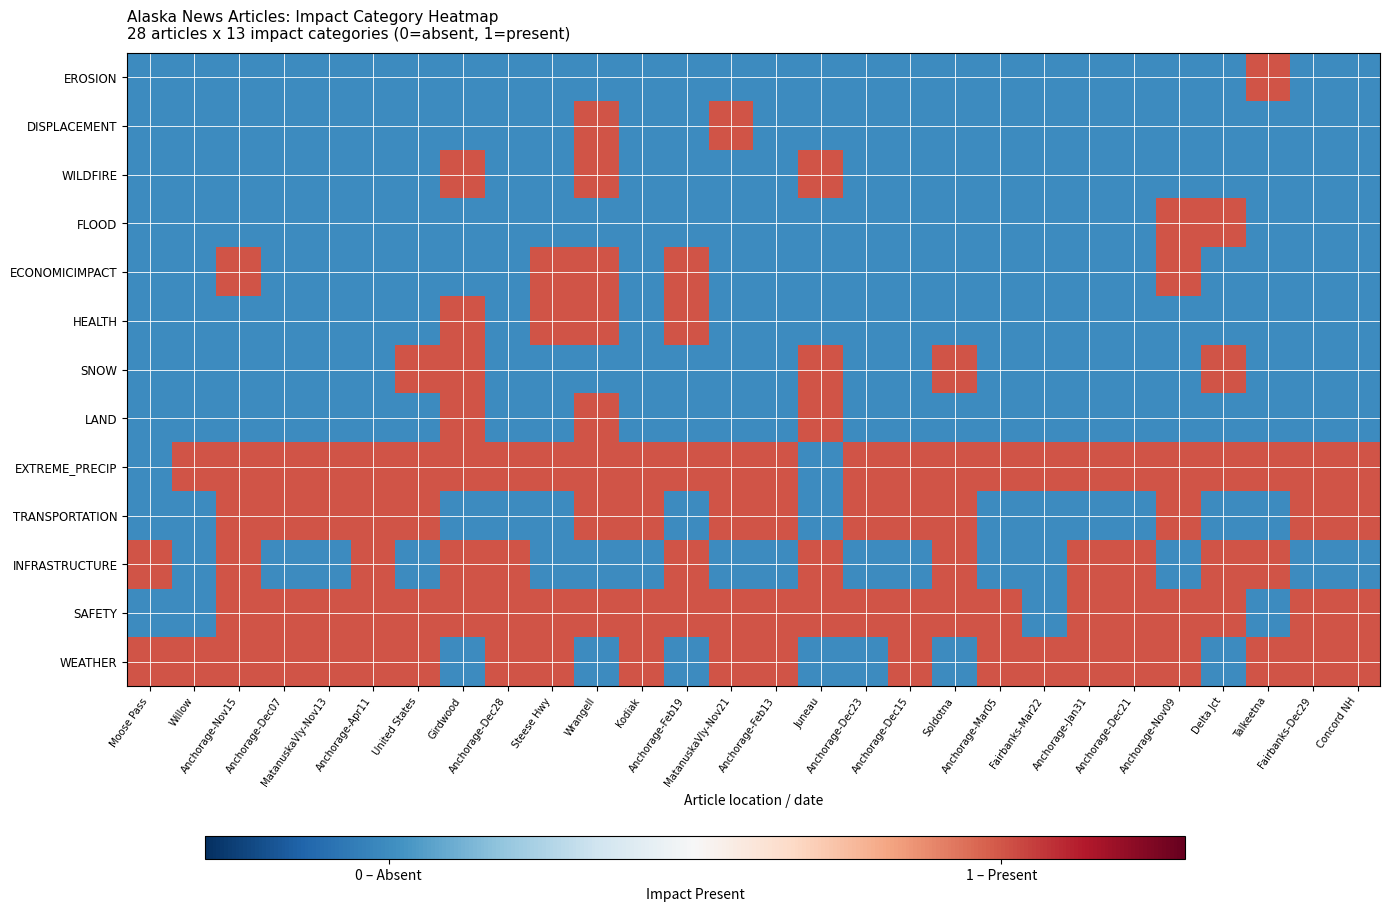

At how many categories does at least one series exceed 0?

28